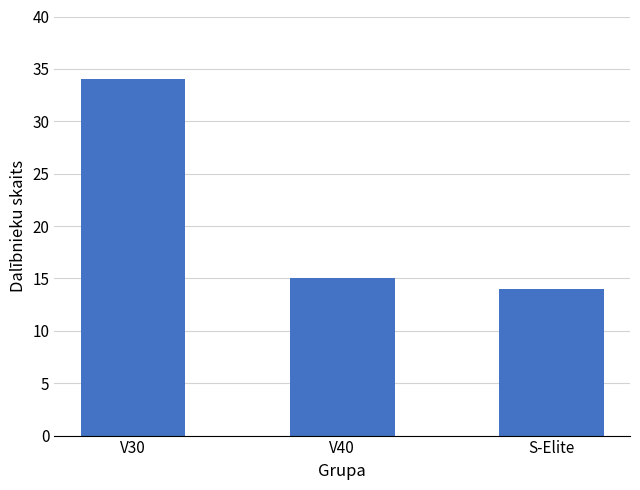

What is the minimum value shown in the chart?

14